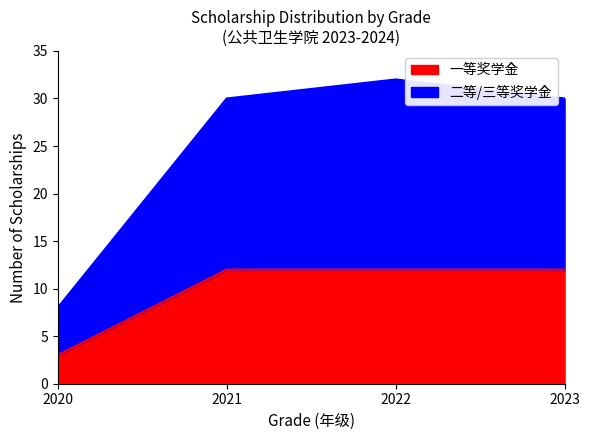

Is it true that Susceptible equals 13 at 2022?

False